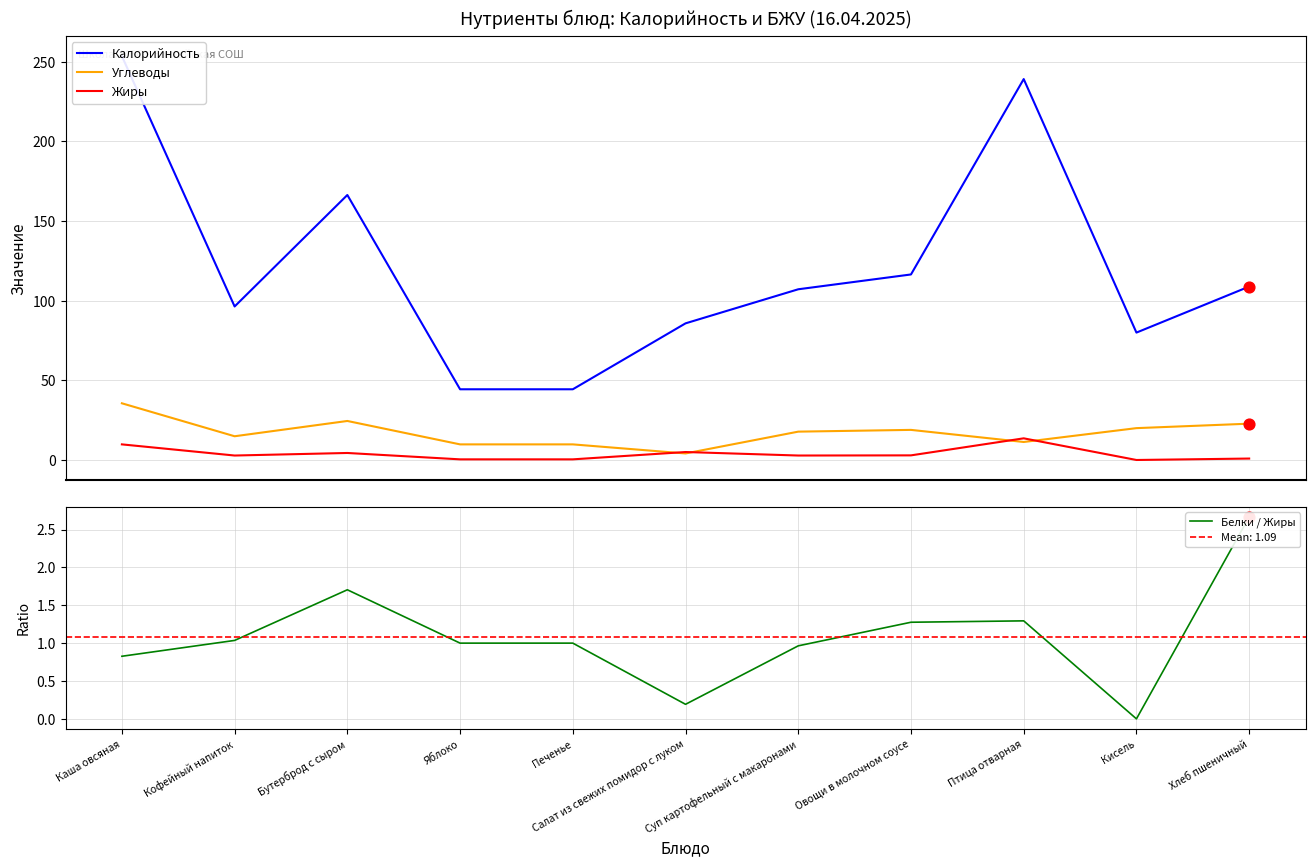

Which series reaches the minimum Y coordinate?

Жиры